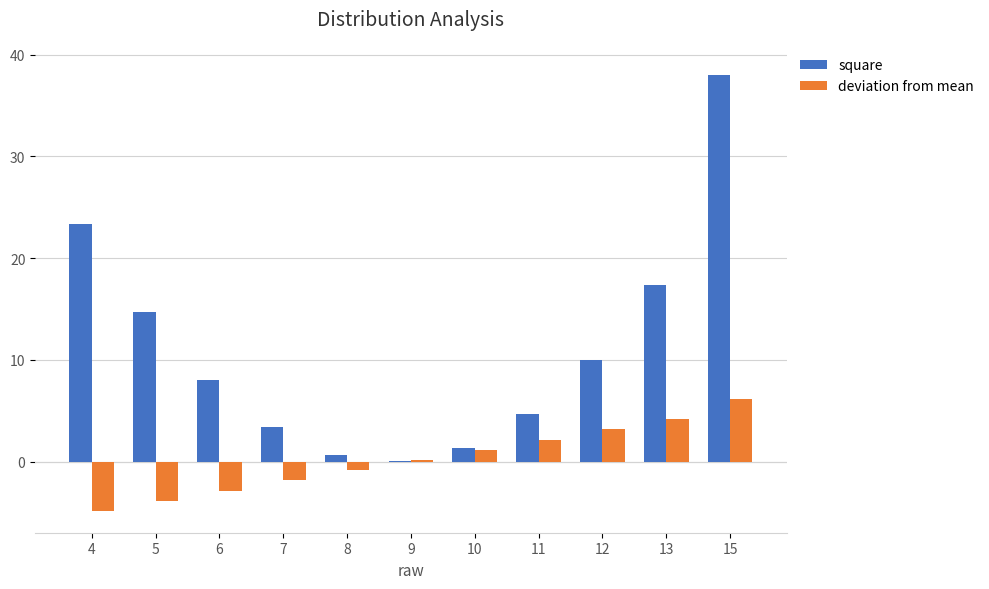

True or false: square has a value of 17.4 at 13.

True